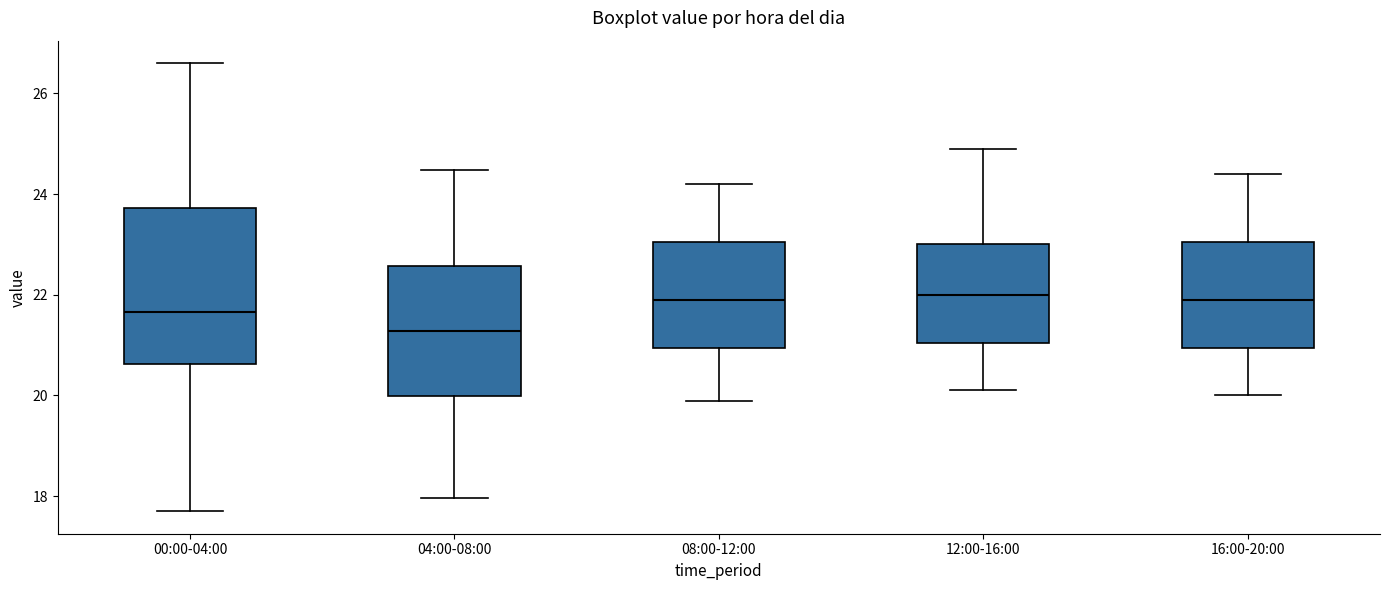

Reading left to right, read every box against the y-axis: the position of its median line, the range the box covers, and the ends of its whiskers. The values are not printed on the chart, so give them approximately, as read against the axis.

00:00-04:00: median 21.6, box 20.6 to 23.8, whiskers 17.8 to 26.6
04:00-08:00: median 21.2, box 20.0 to 22.6, whiskers 18.0 to 24.4
08:00-12:00: median 22.0, box 21.0 to 23.0, whiskers 20.0 to 24.2
12:00-16:00: median 22.0, box 21.0 to 23.0, whiskers 20.2 to 25.0
16:00-20:00: median 22.0, box 21.0 to 23.0, whiskers 20.0 to 24.4